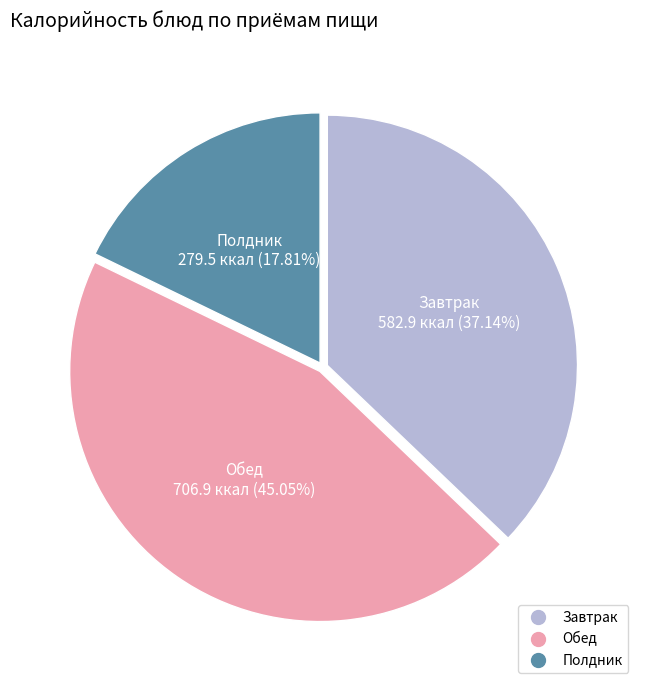

Is there any slice that represents more than half of the pie?

No